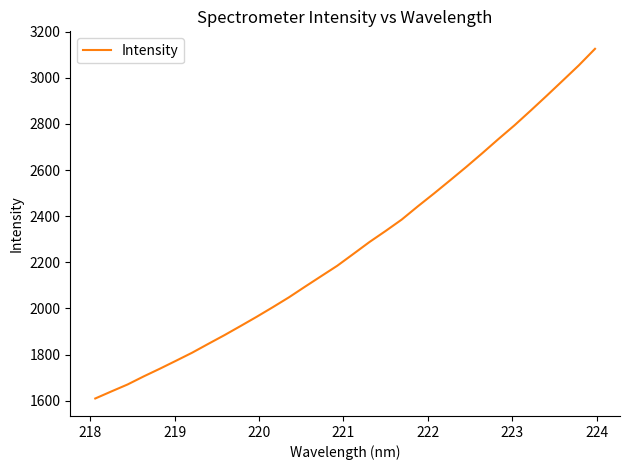

Does the chart display data point markers on the line(s)?

No